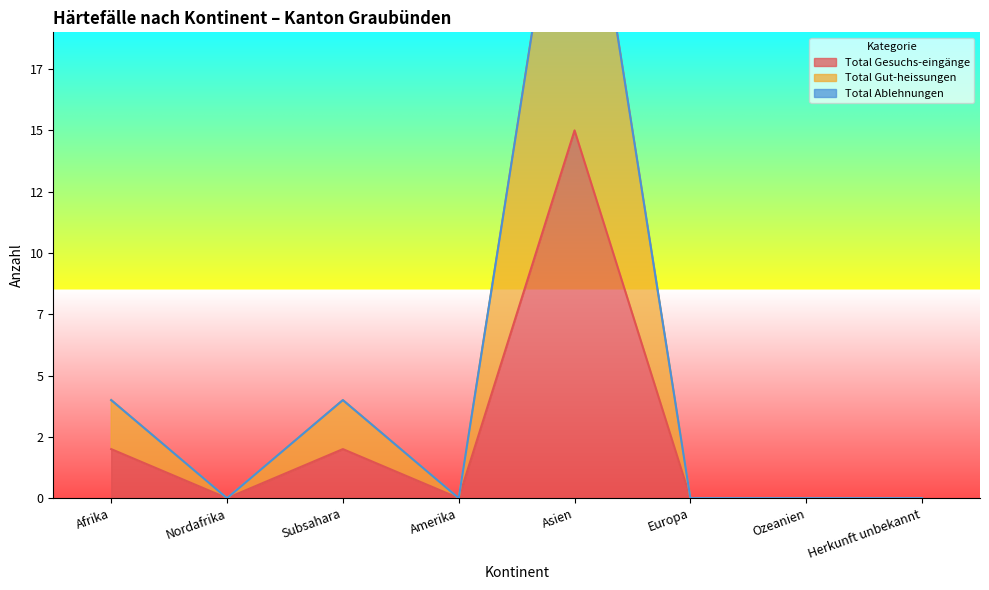

List the labels in order of Total Gesuchs-eingänge value, smallest first.

Nordafrika, Amerika, Europa, Ozeanien, Herkunft unbekannt, Afrika, Subsahara, Asien